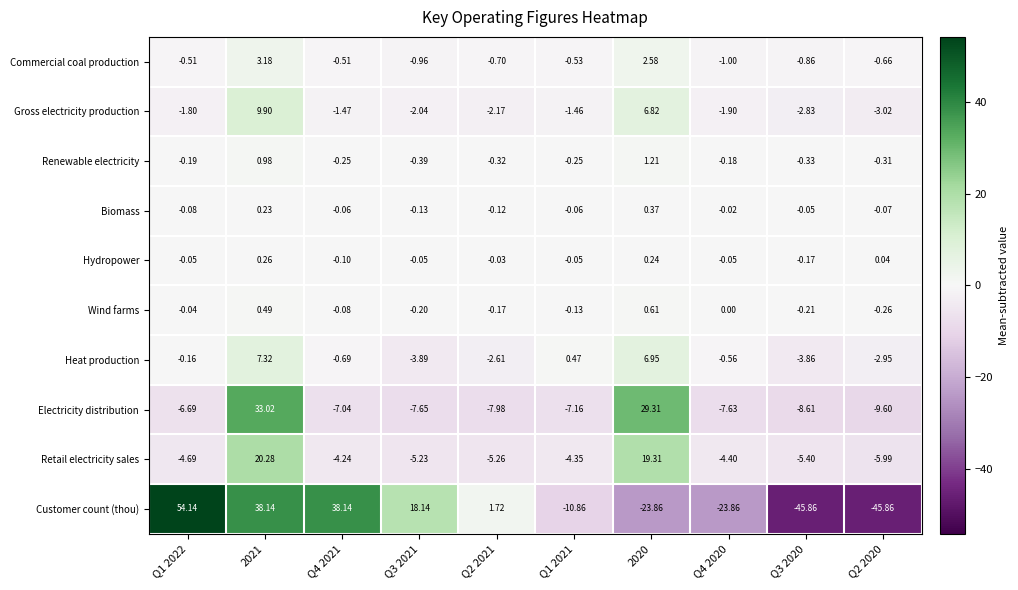

Count the number of categories in the chart.

10